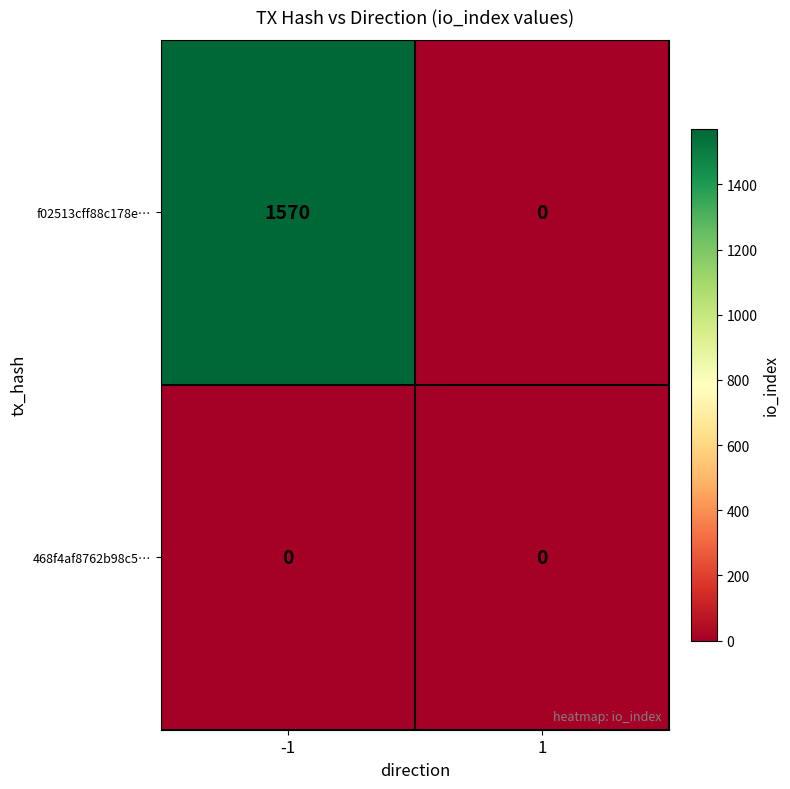

Reading right to left, transcribe all the data shown in this chart.

f02513cff88c178e…: 1=0	-1=1570
468f4af8762b98c5…: 1=0	-1=0